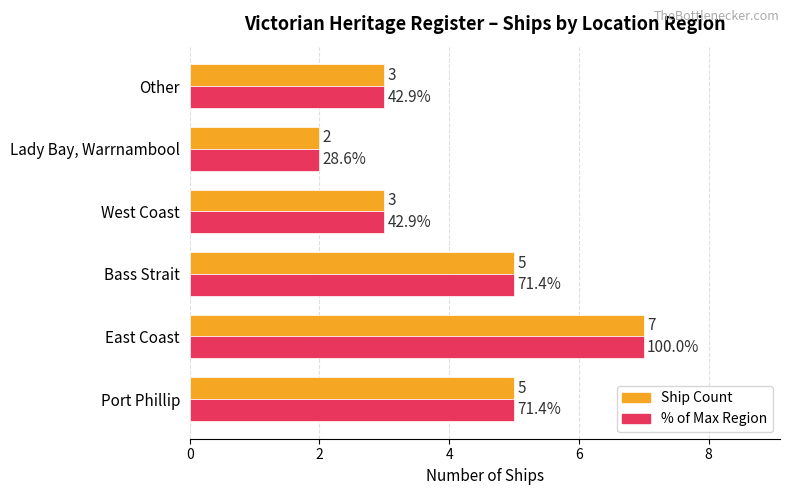

How many distinct data groups are displayed?

2